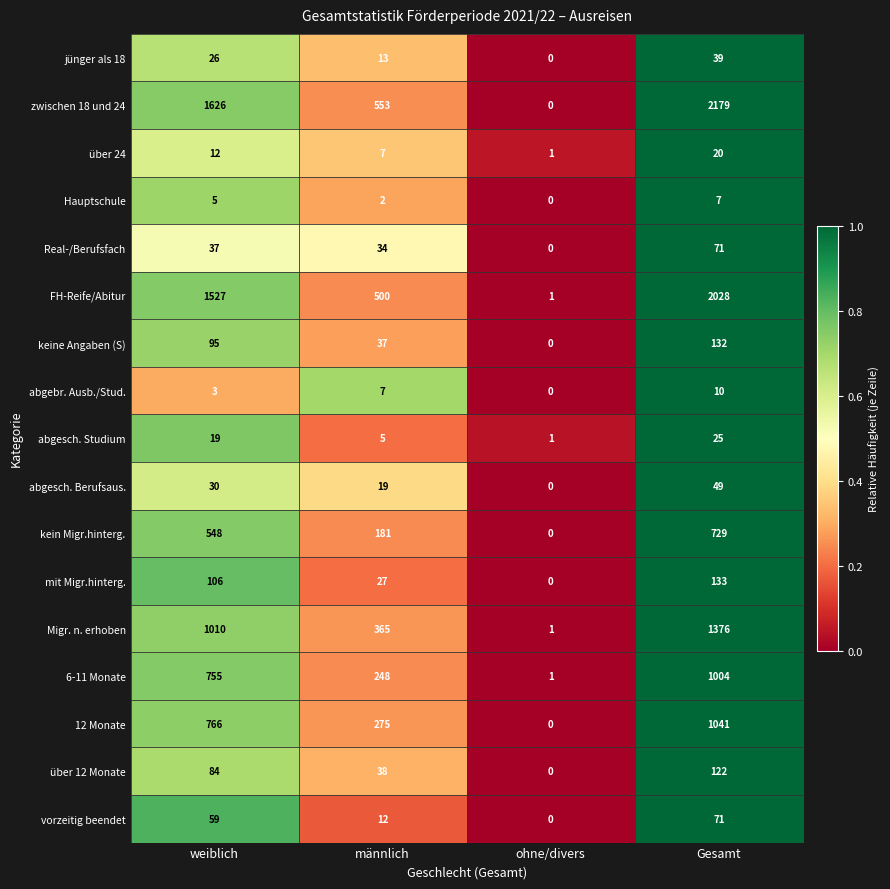

What is the greatest value displayed?

2179